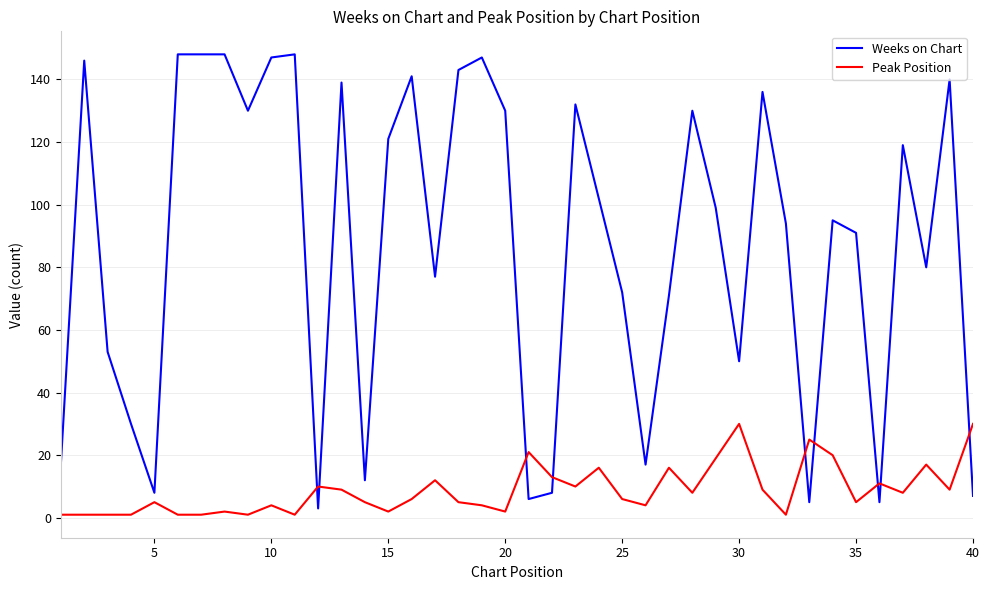

True or false: Weeks on Chart has more than 1 points higher than both neighbors.

True